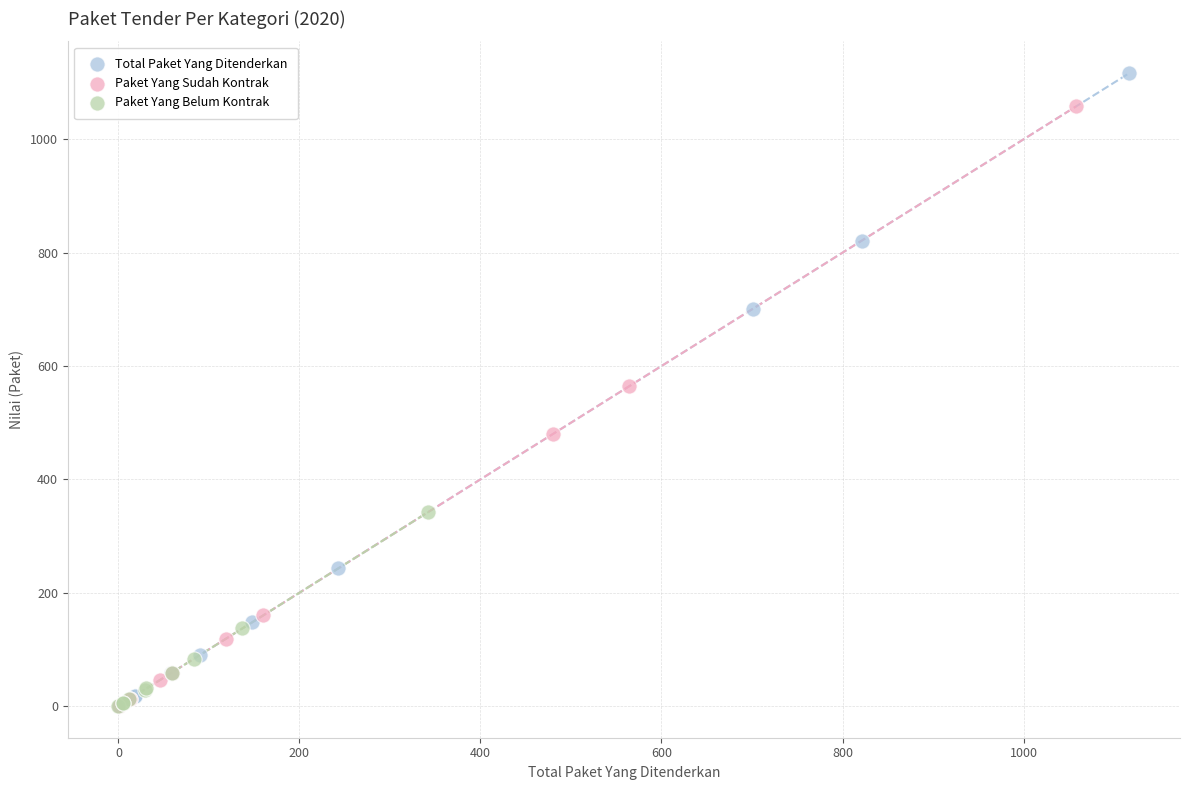

Which series reaches the maximum Y coordinate?

Total Paket Yang Ditenderkan